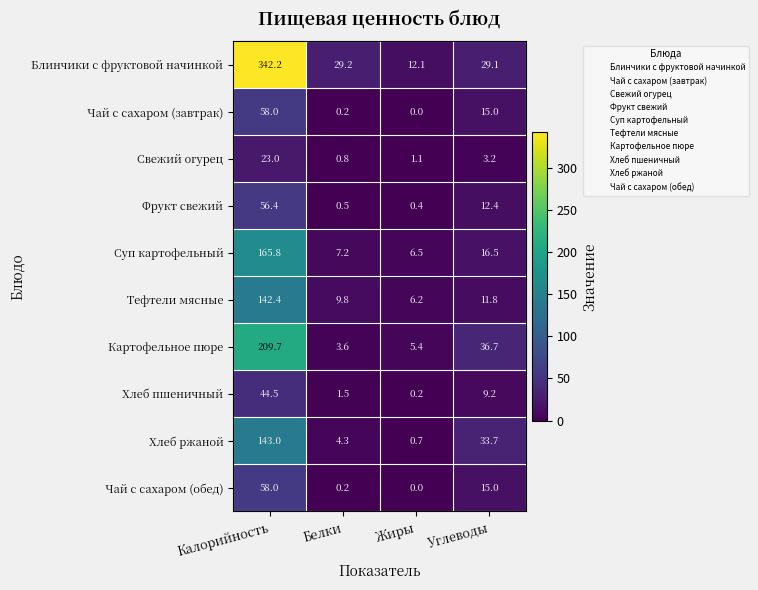

At how many categories does at least one series exceed 287?

1